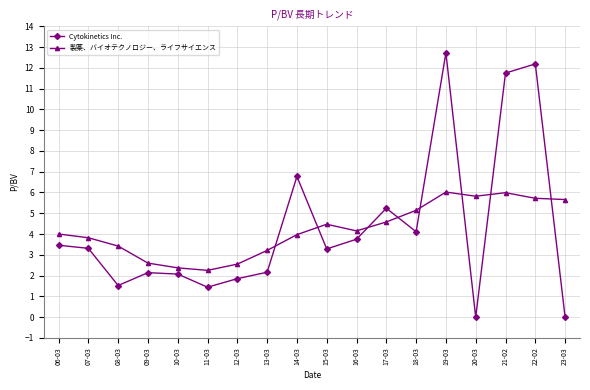

What is the average value of the Cytokinetics Inc. series?

4.3